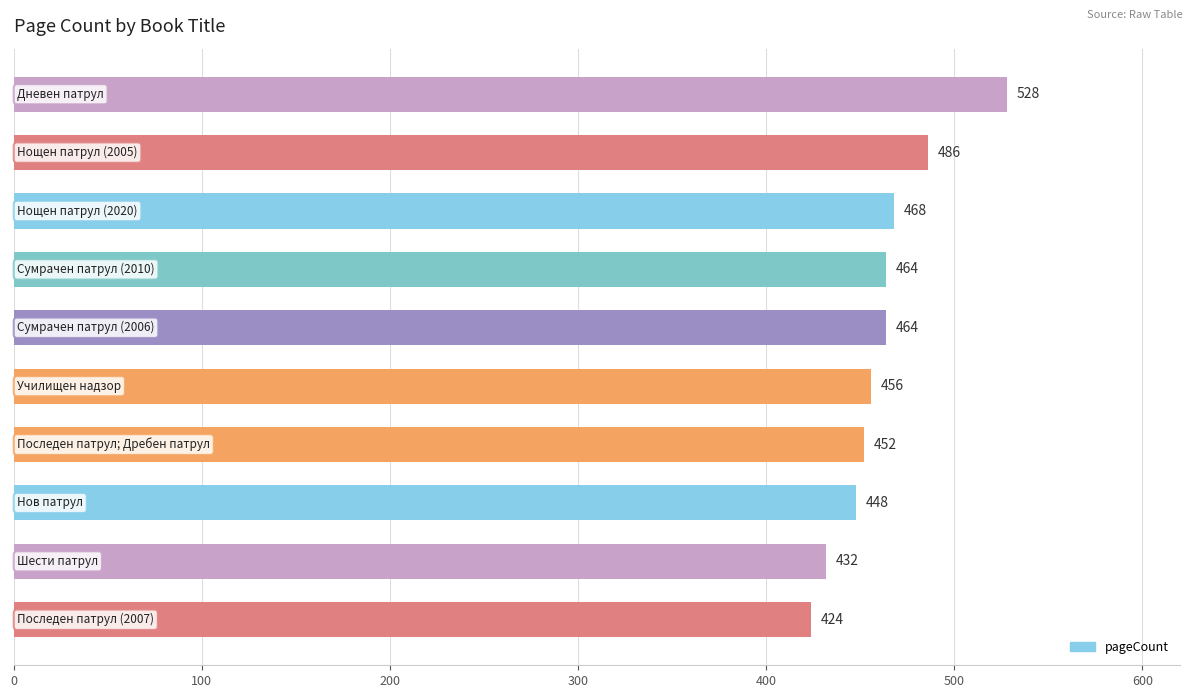

What is the minimum value shown in the chart?

424